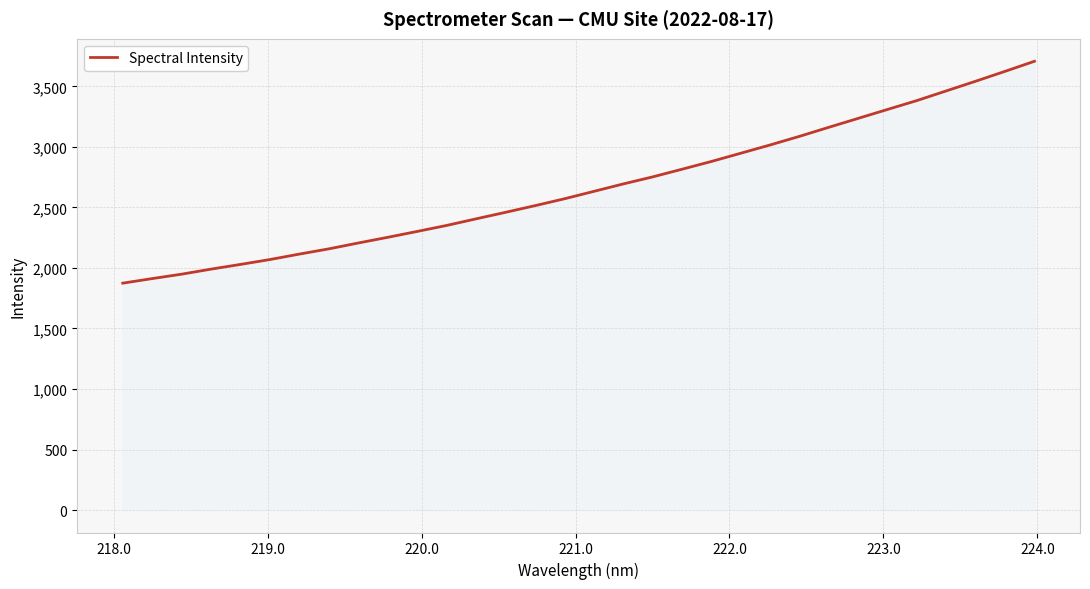

What is the maximum value shown in the chart?

3707.0